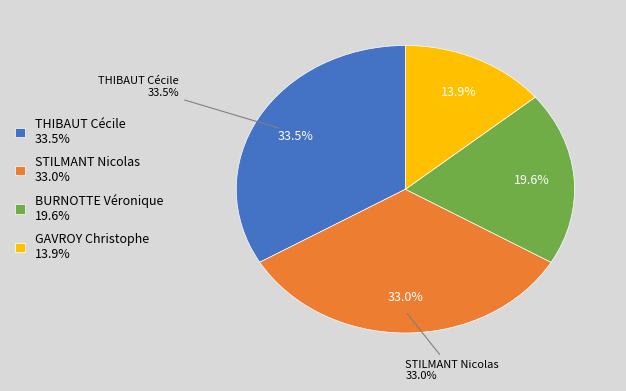

Which slice is the smallest?

GAVROY Christophe